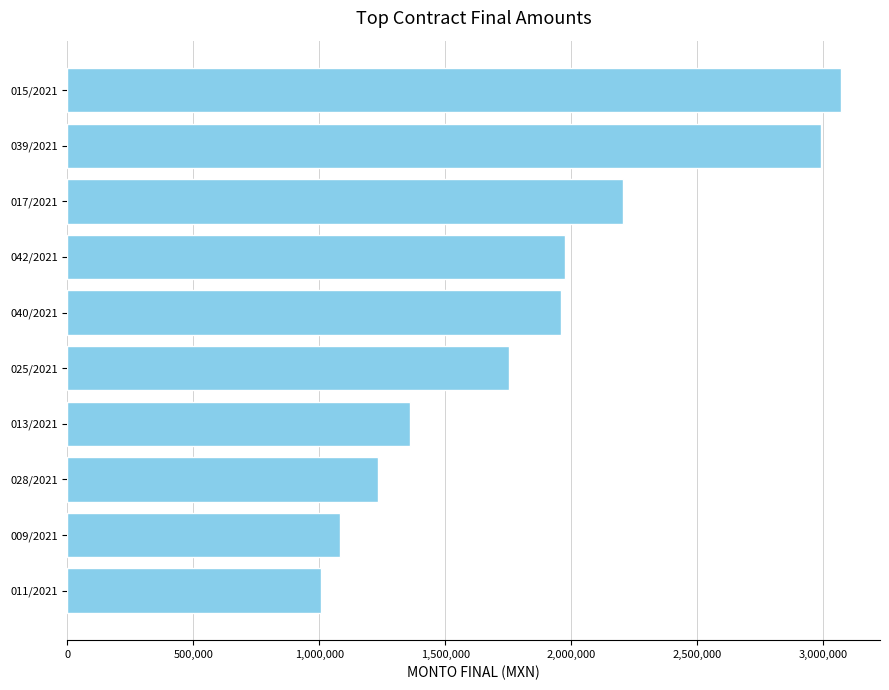

What is the ratio of the value at 039/2021 to the value at 017/2021?

1.4